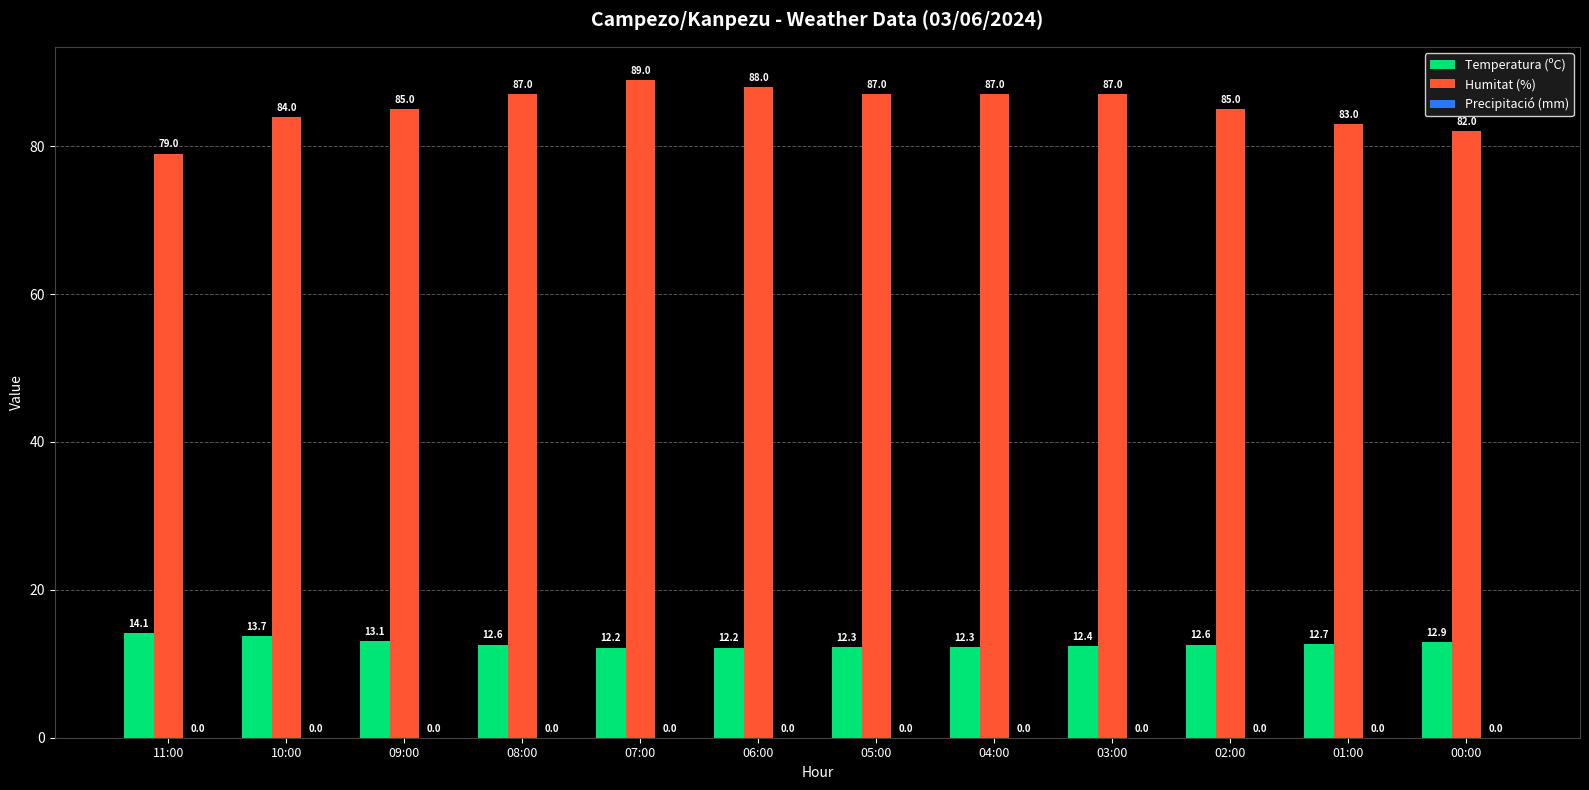

At 05:00, list the series in order from smallest to largest.

Temperatura (ºC), Humitat (%)